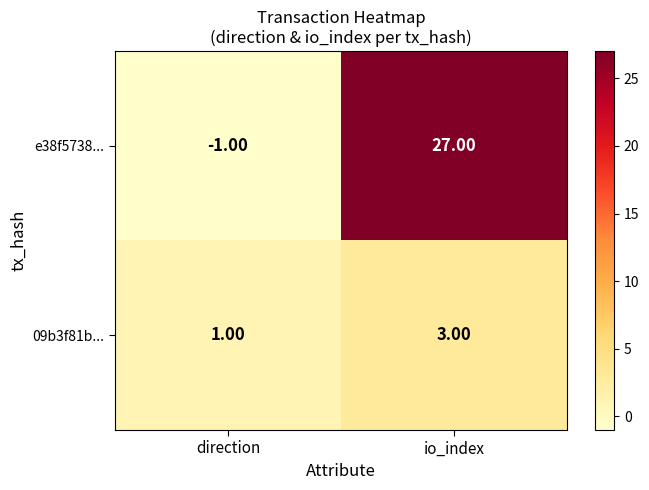

What is the difference between the highest and lowest values at direction?

2